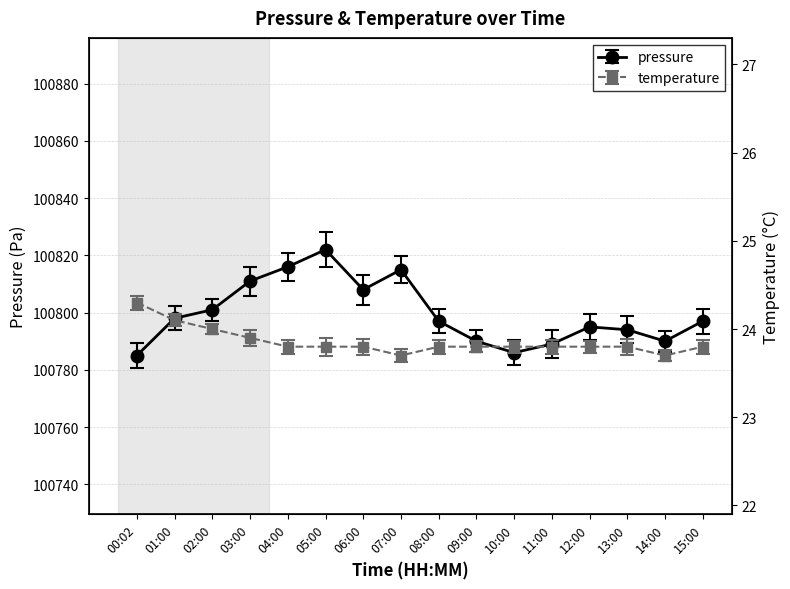

How many categories are shown in the chart?

16